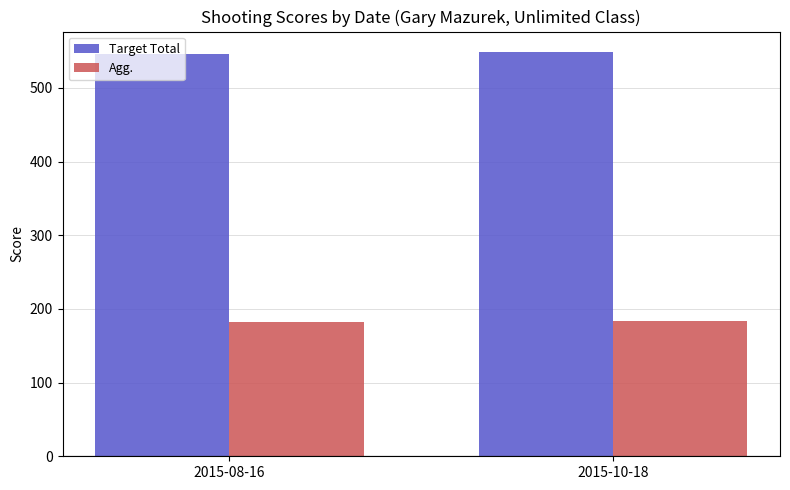

What is the maximum value for Target Total?

549